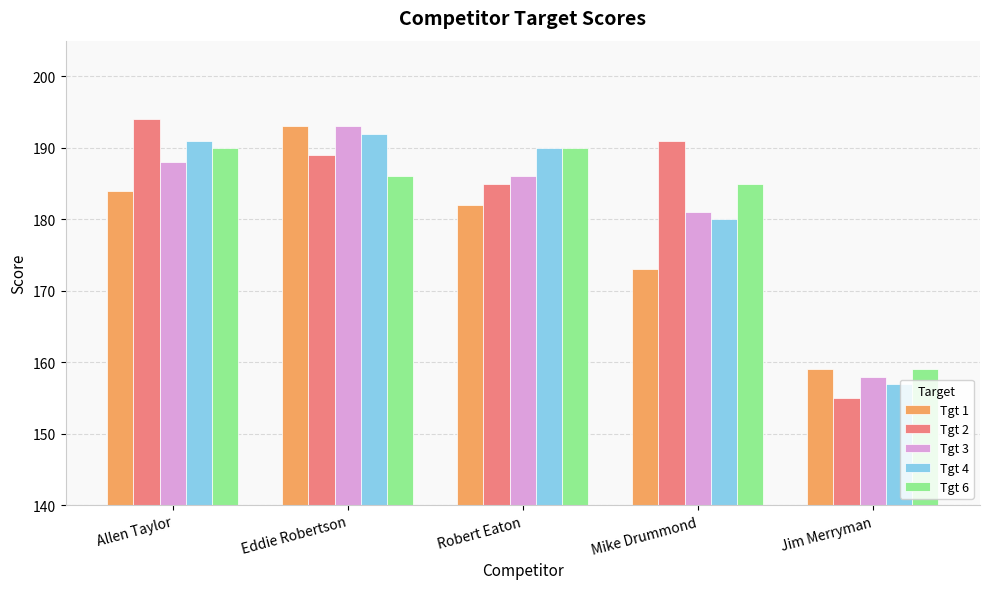

At which label is Tgt 6 closest to 174?

Mike Drummond